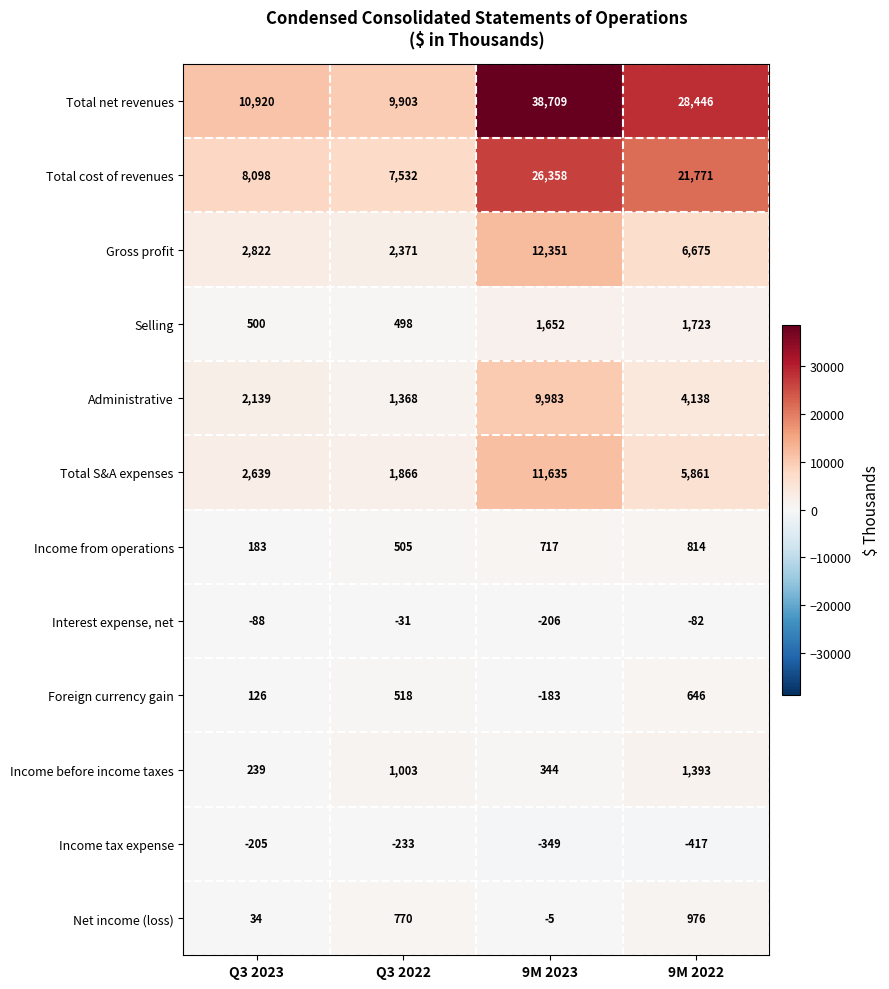

What is the average value of the Total S&A expenses series?

5500